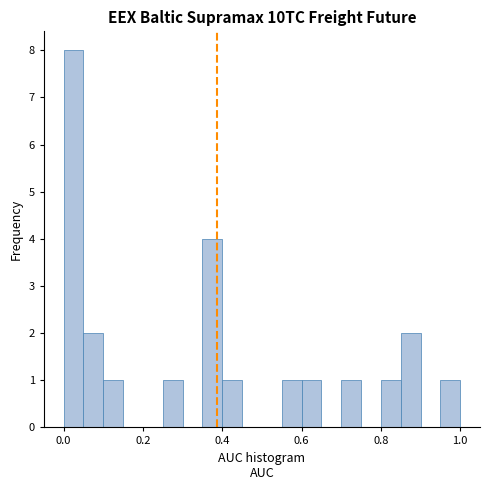

Around what value on the x-axis is the tallest bar? Give the approximate position of its centre, as read against the axis.

0.02